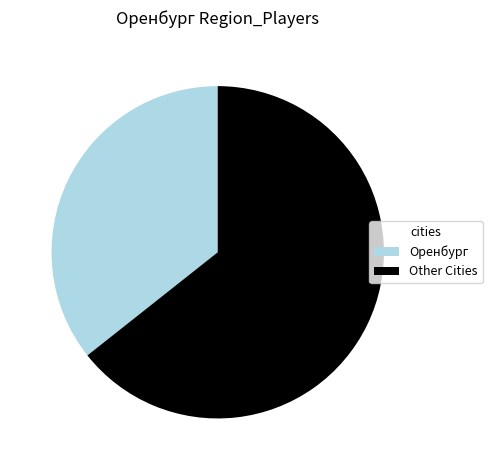

Is it true that Other Cities is 52% of the pie?

False